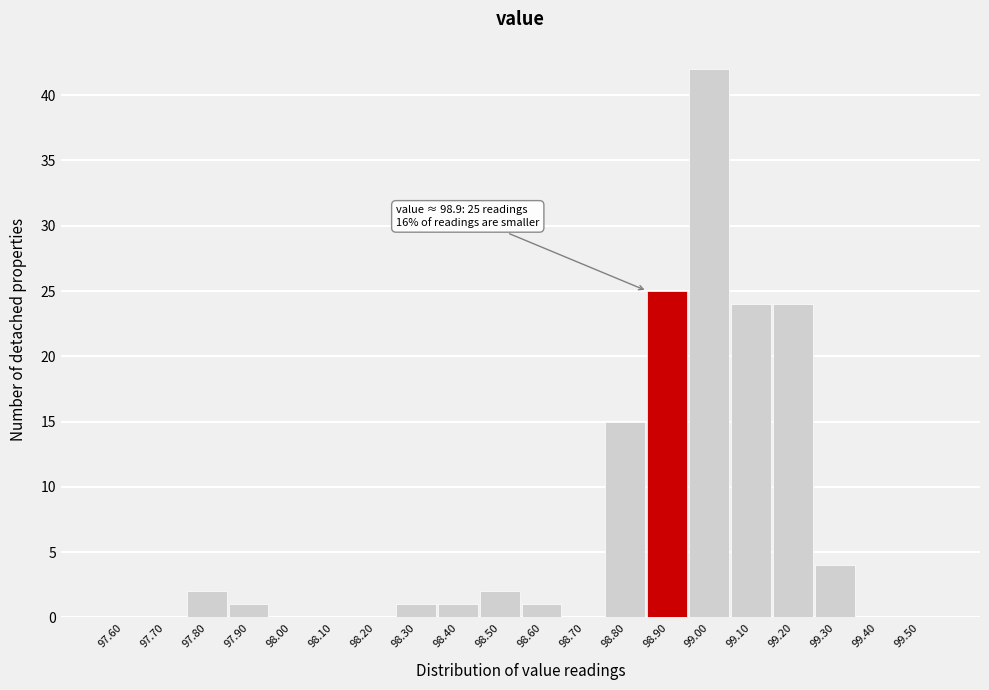

Reading left to right, what are all the values shown in this chart?

97.60=0	97.70=0	97.80=2	97.90=1	98.00=0	98.10=0	98.20=0	98.30=1	98.40=1	98.50=2	98.60=1	98.70=0	98.80=15	98.90=25	99.00=42	99.10=24	99.20=24	99.30=4	99.40=0	99.50=0